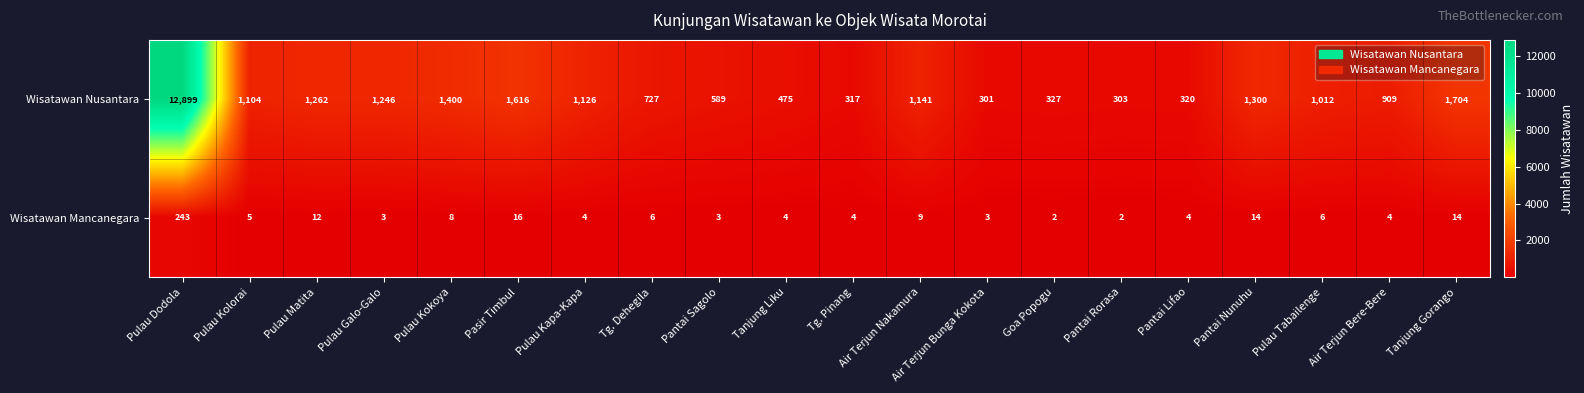

The value of Wisatawan Mancanegara at Pantai Sagolo is 4. True or false?

False